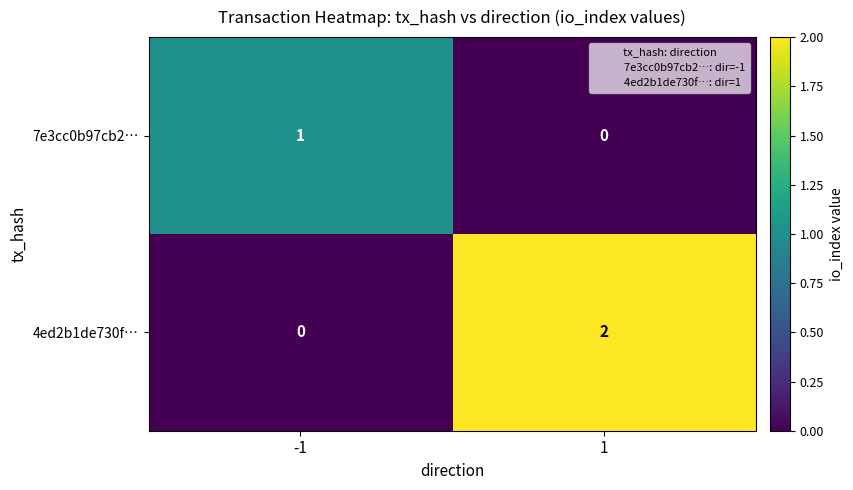

The value of 7e3cc0b97cb2… at -1 is 1. True or false?

True